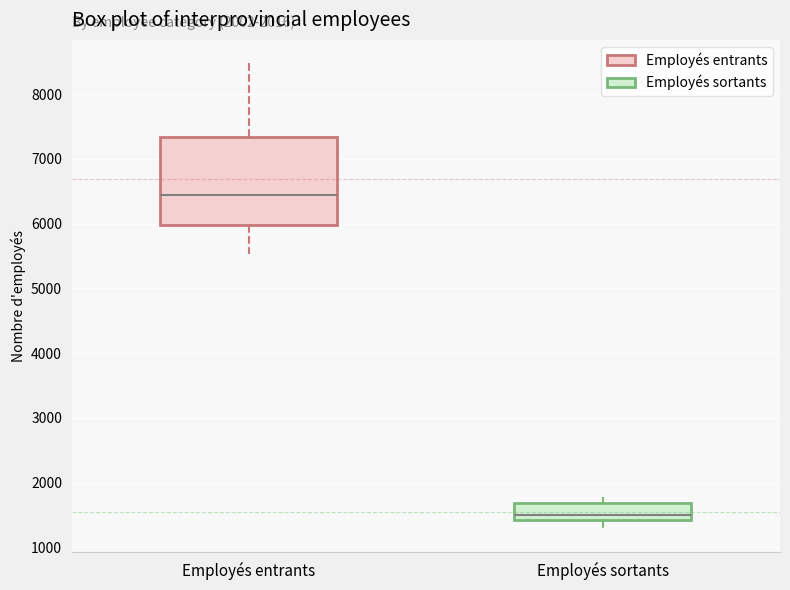

Which box has the highest median line?

Employés entrants